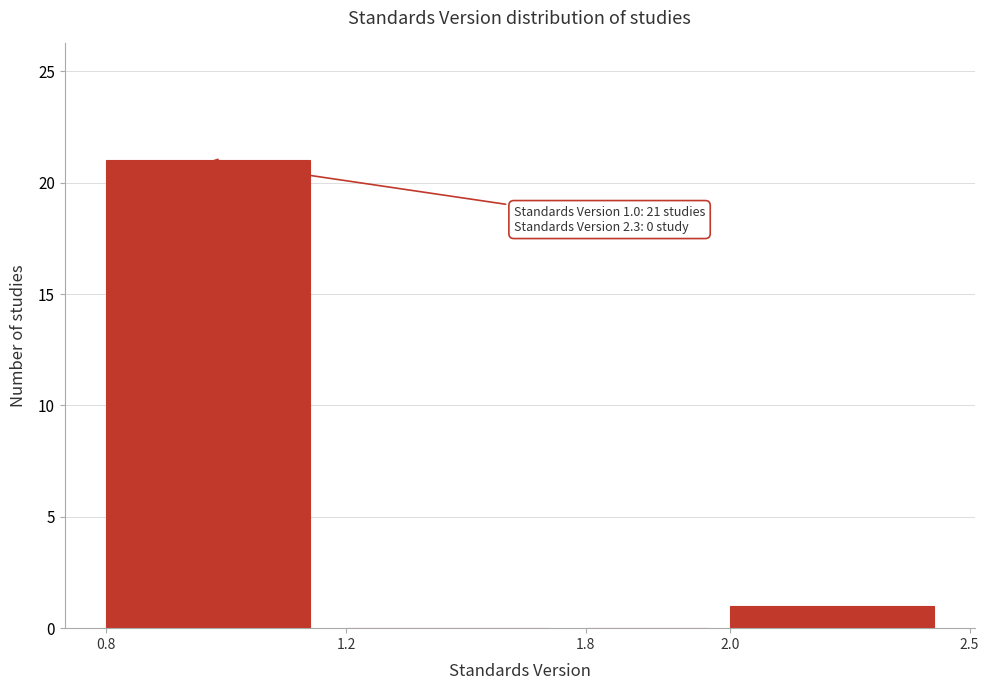

Reading left to right, what are all the values shown in this chart?

0.8=21	1.2=0	1.8=0	2.0=1